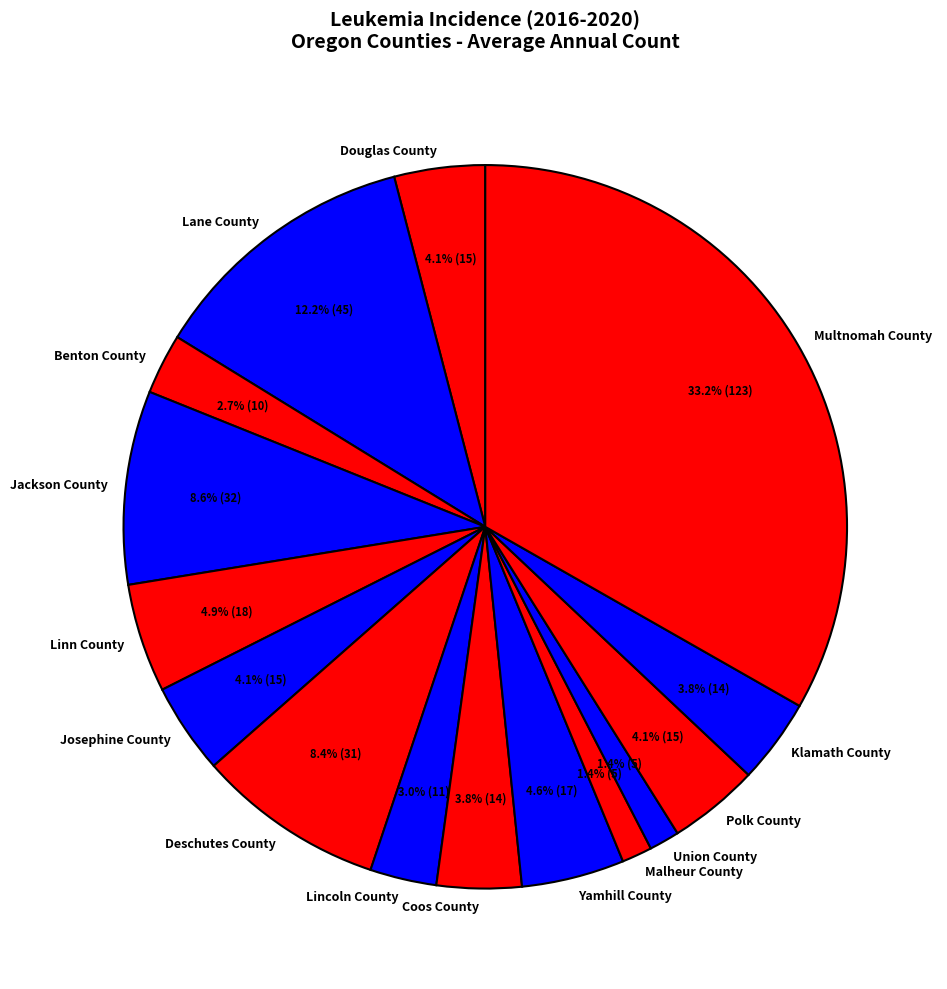

How many slices are in this pie chart?

15